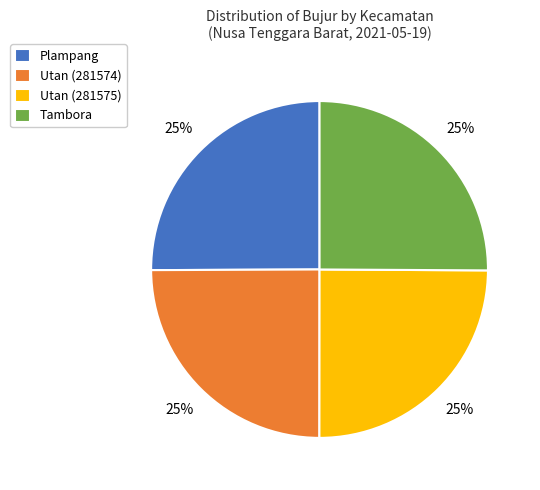

Is there a majority slice in this chart?

No